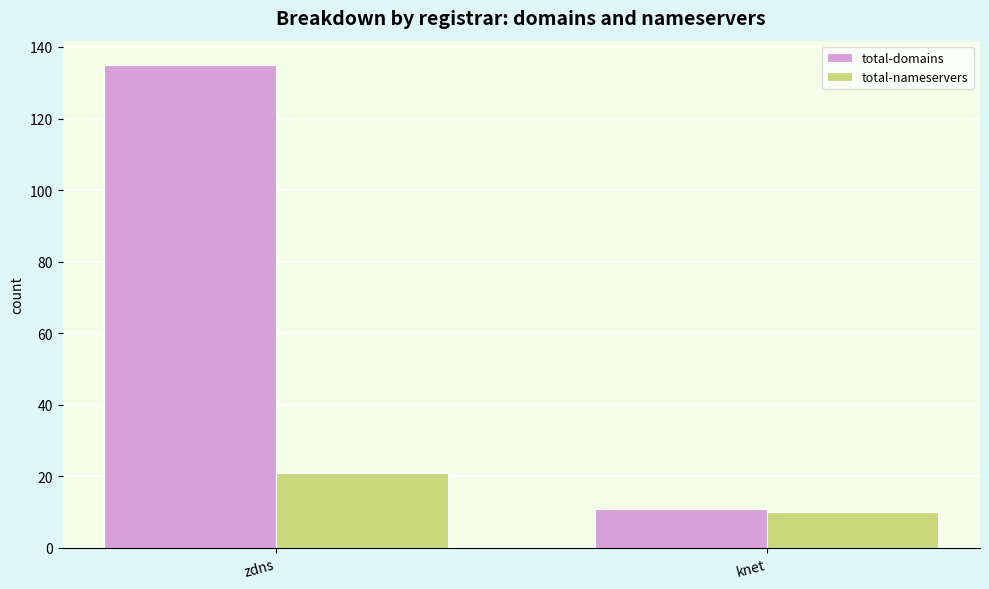

How many groups of bars are there?

2